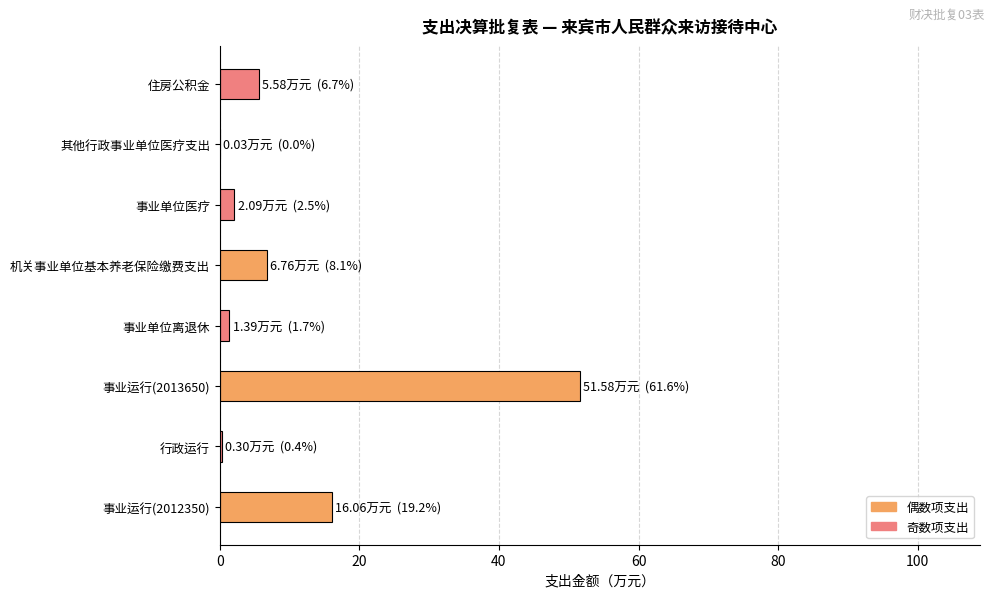

At which category does the chart reach its peak across all series?

事业运行(2013650)